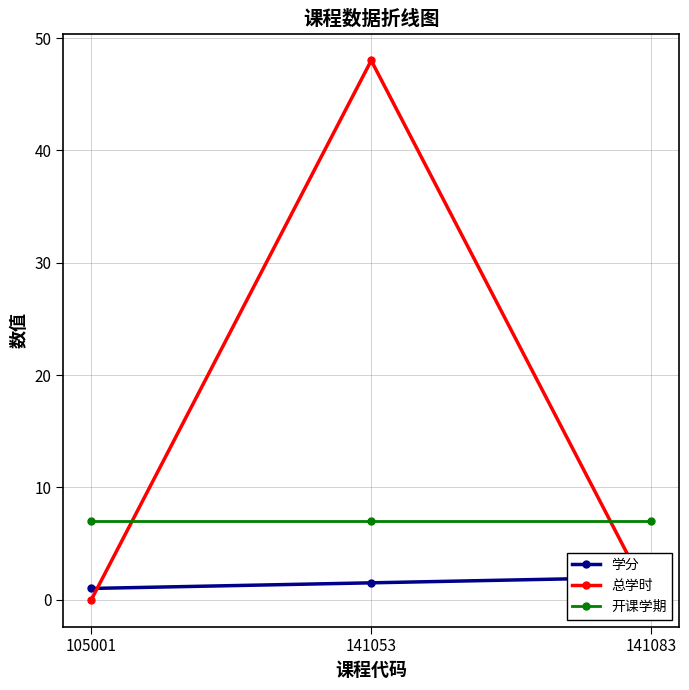

Which series changed the most between 141053 and 141083?

总学时